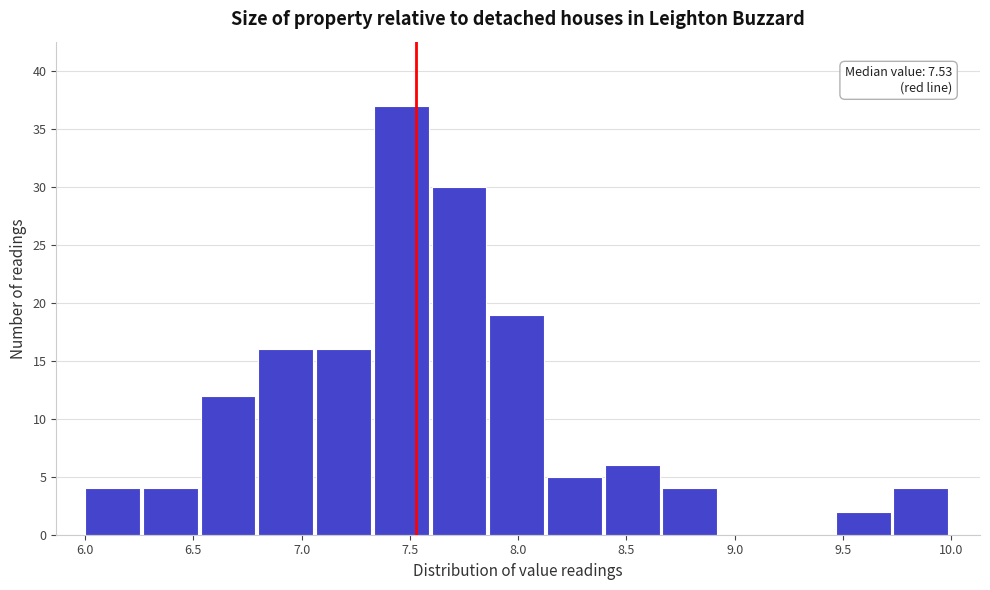

Over which range of the x-axis is the bar tallest?

7.35 to 7.60